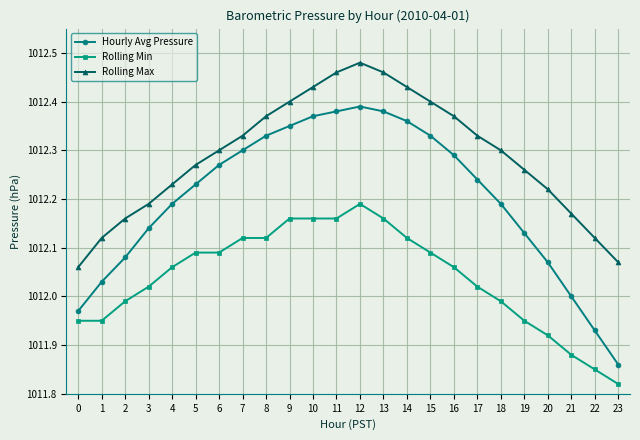

What is the sum of all Rolling Min values?

24288.9